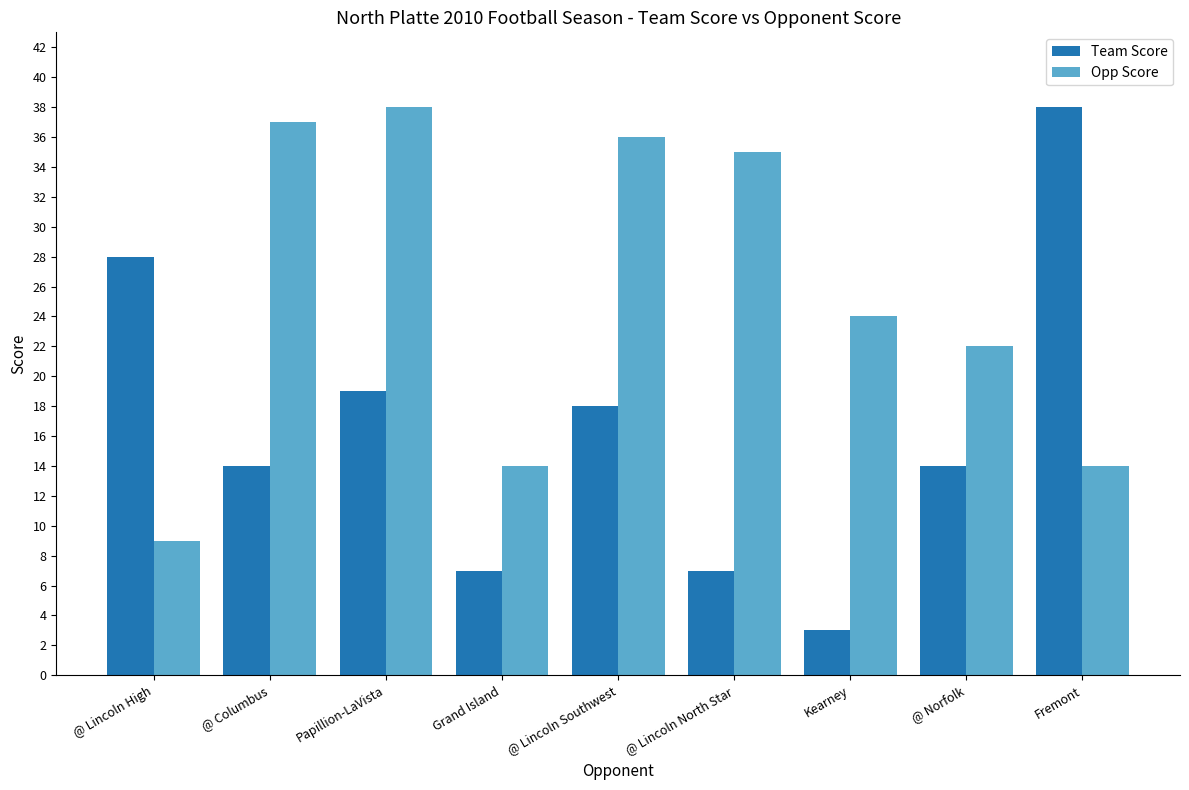

Count the number of data series in this chart.

2